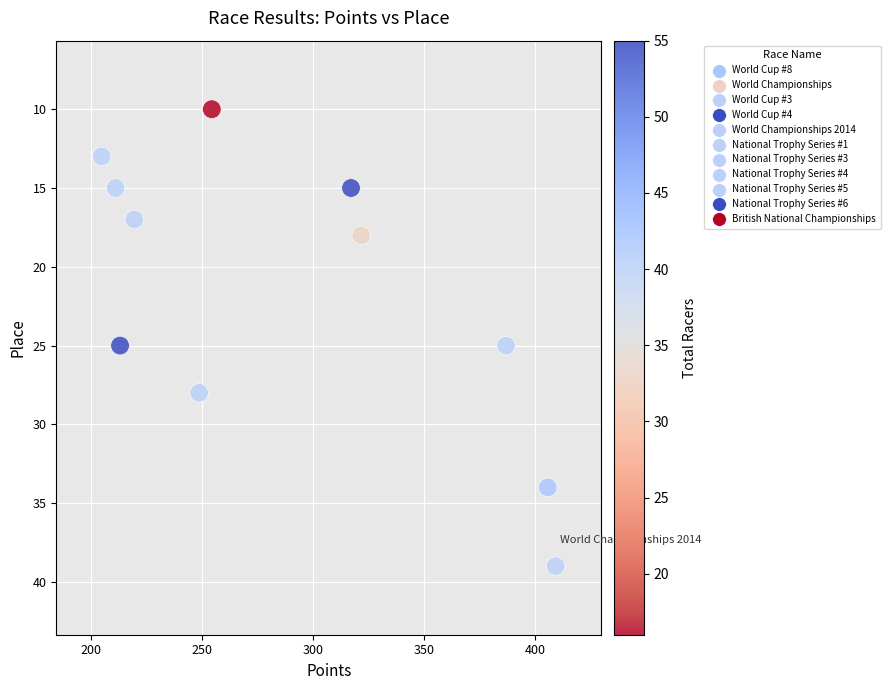

What is the range of Y values (max minus min)?

29